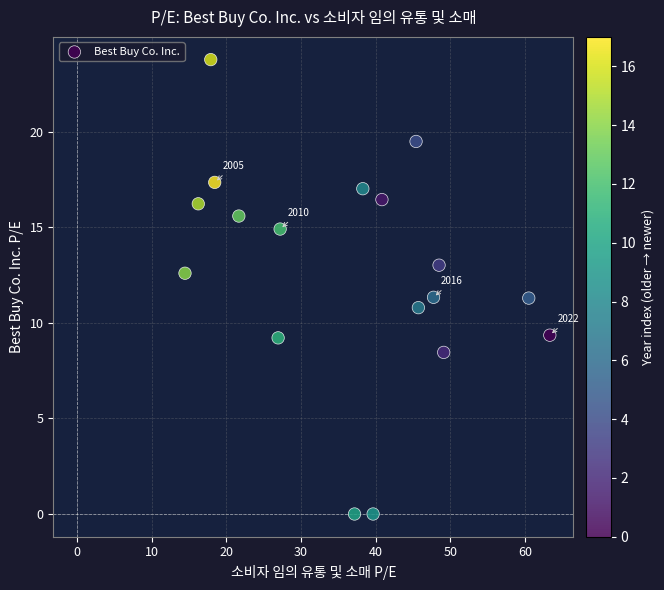

What is the range of X values (max minus min)?

48.9